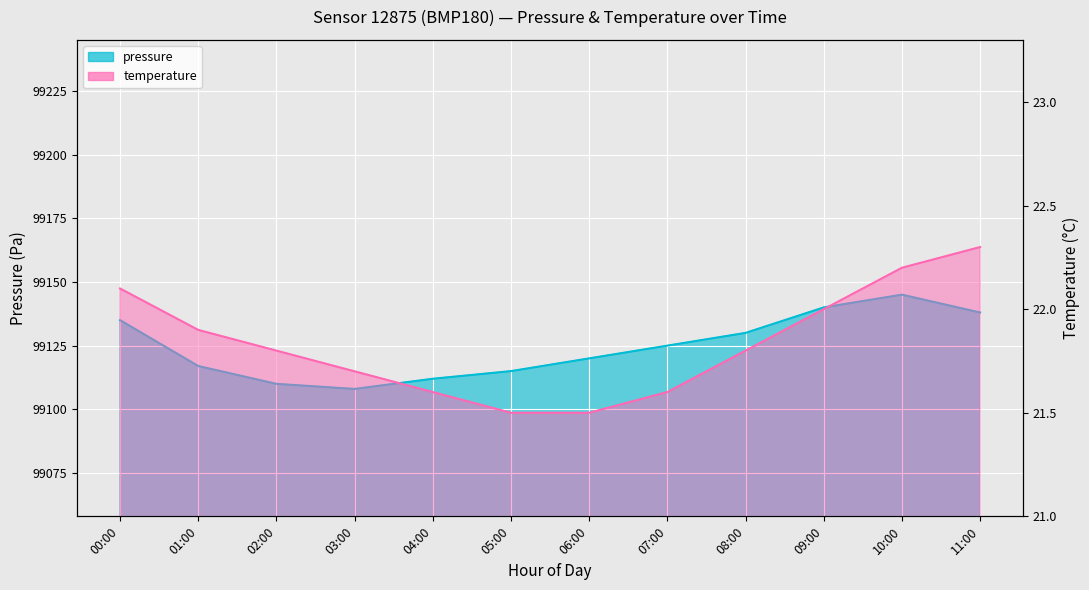

What is the difference between the second highest and second lowest values in the pressure series?

30.0